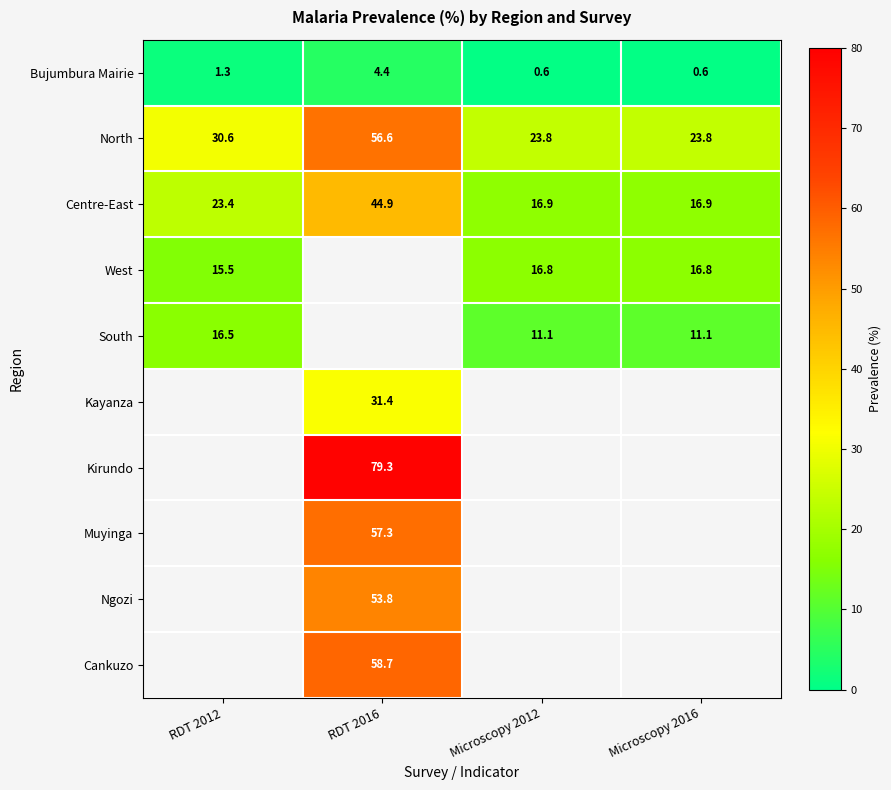

What is the average value of the Centre-East series?

25.5